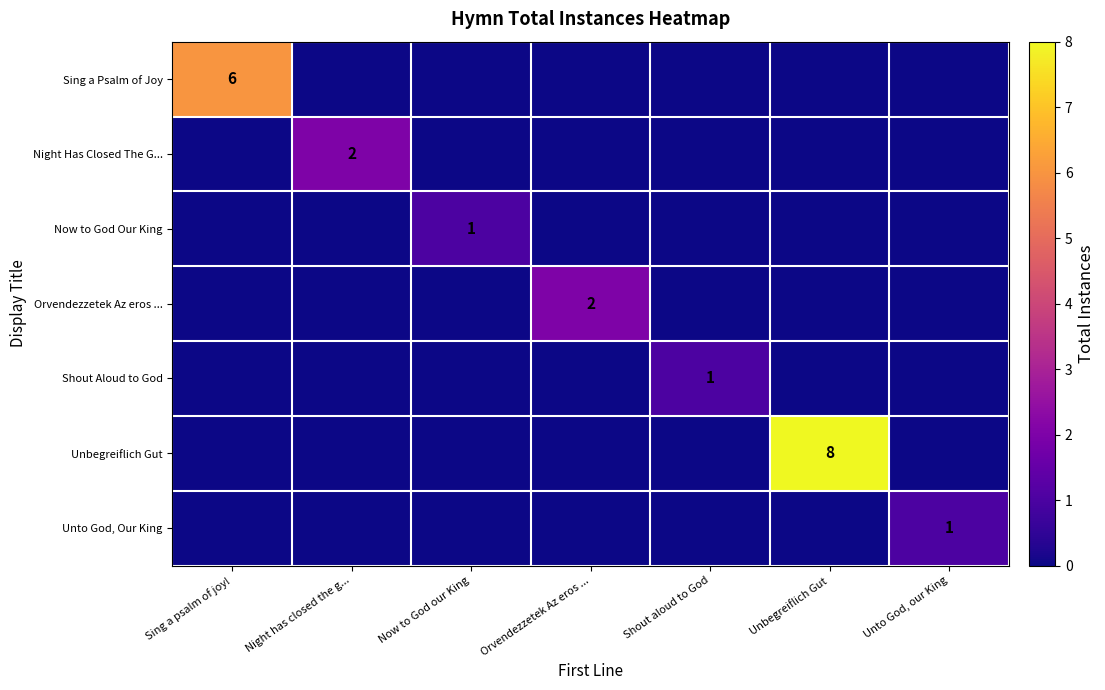

The Unto God, Our King series shows 2 at Unto God, our King. True or false?

False